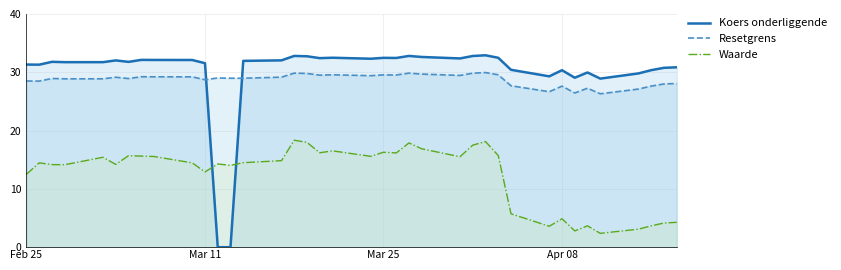

List the series in order of their peak value, lowest first.

Waarde, Resetgrens, Koers onderliggende